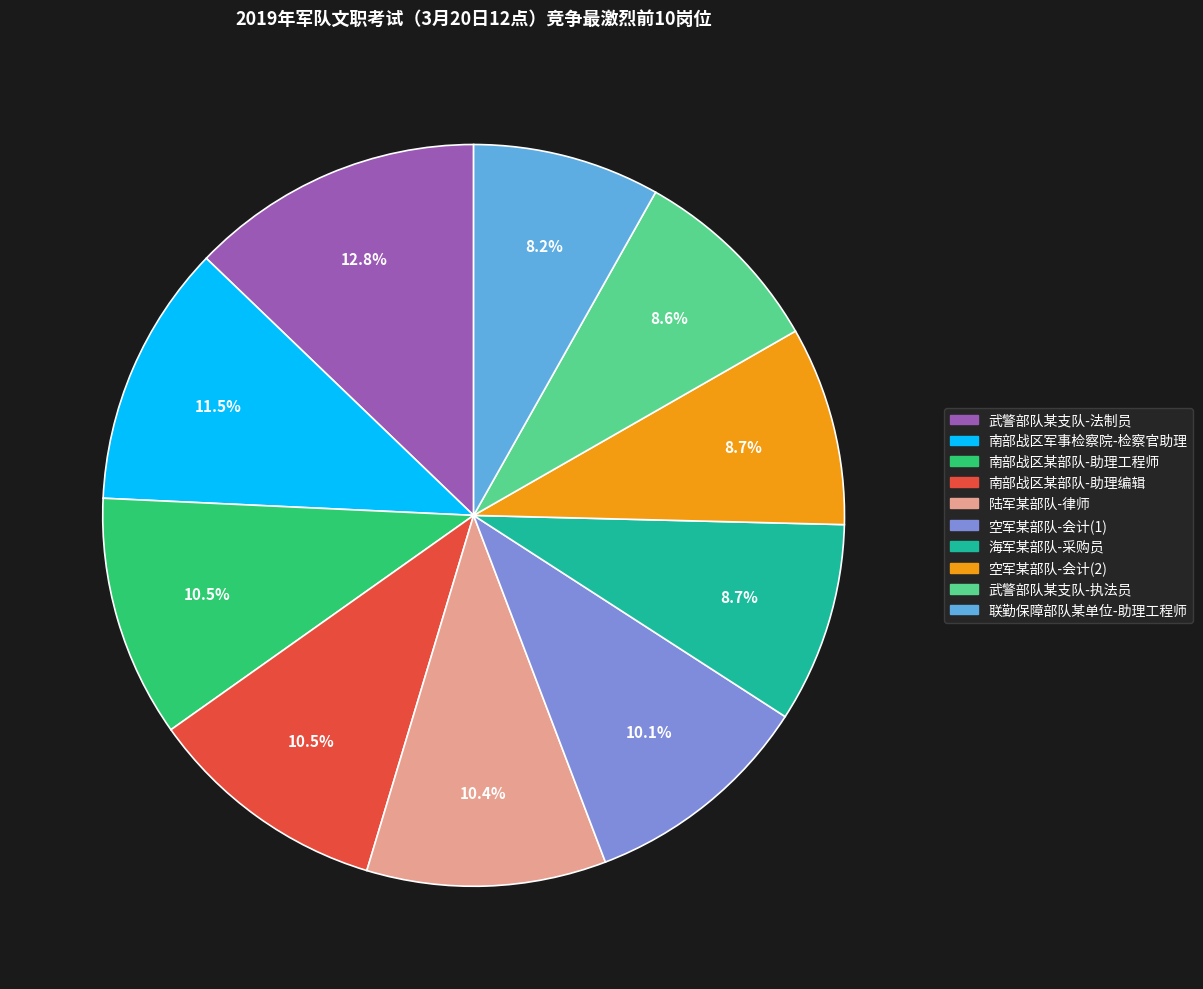

What percentage is the 空军某部队-会计(1) slice, to the nearest percent?

10%